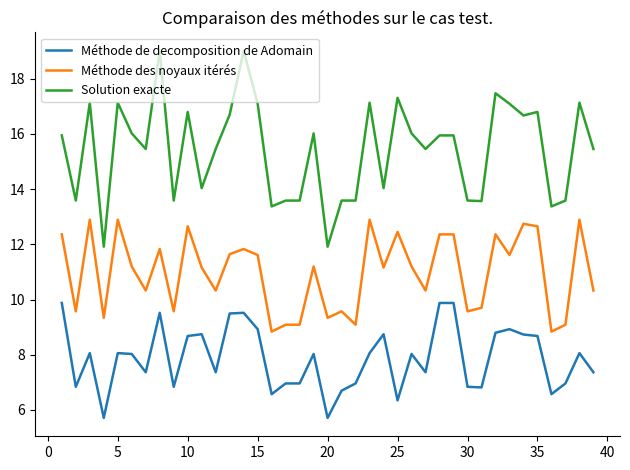

What is the difference between the maximum and minimum values in the Solution exacte series?

7.1